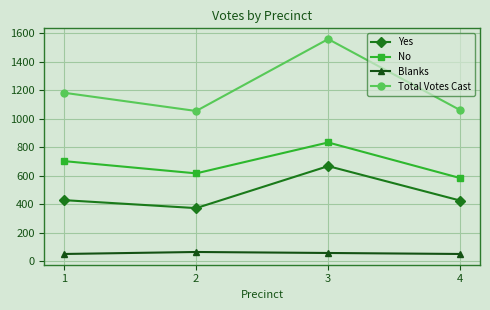

What is the value of the No point at the 4th from the left?

584